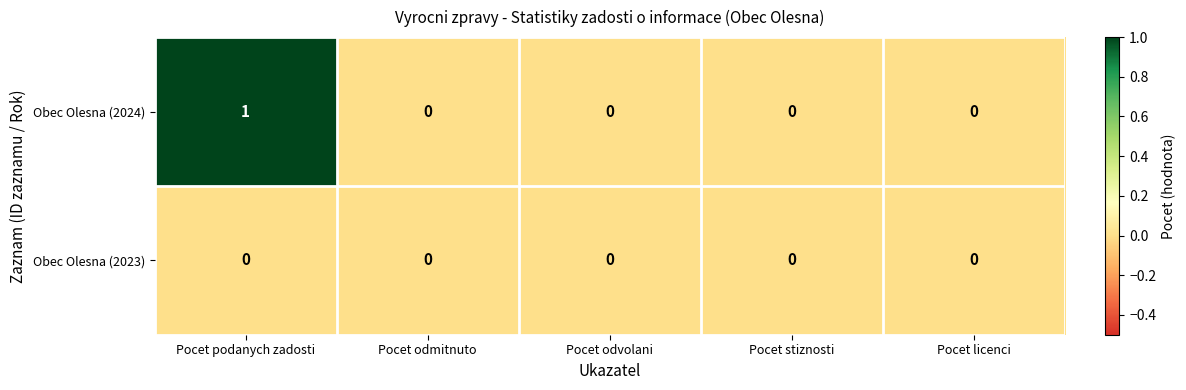

Reading right to left, extract all data points from this chart.

Obec Olesna (2024): Pocet licenci=0	Pocet stiznosti=0	Pocet odvolani=0	Pocet odmitnuto=0	Pocet podanych zadosti=1
Obec Olesna (2023): Pocet licenci=0	Pocet stiznosti=0	Pocet odvolani=0	Pocet odmitnuto=0	Pocet podanych zadosti=0